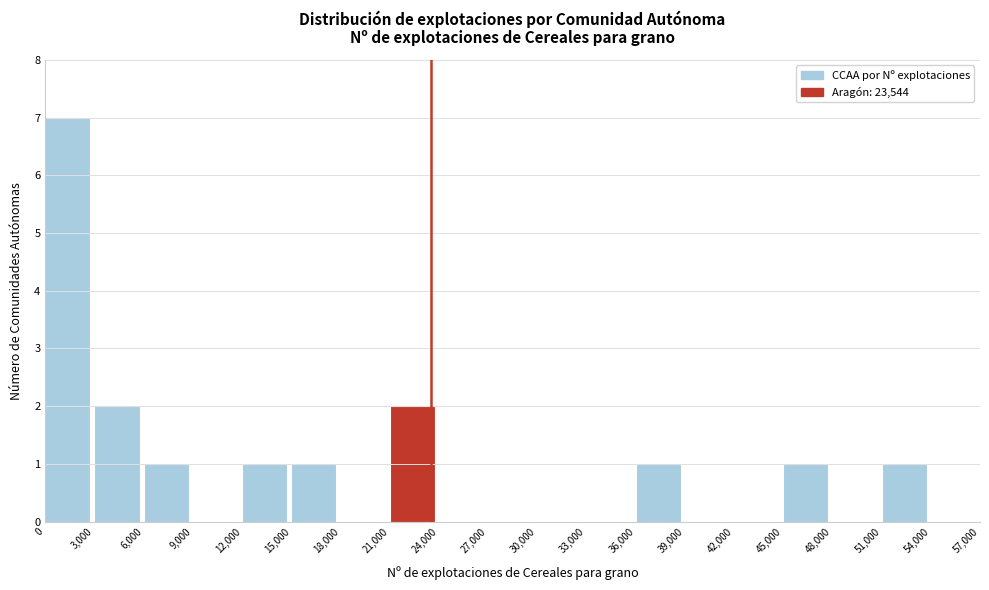

Reading left to right, transcribe this chart: for each bar, give the range it covers on the x-axis and its height. The values are not printed on the chart, so give them approximately, as read against the axis.

0 to 3,000: 7
3,000 to 6,000: 2
6,000 to 9,000: 1
9,000 to 12,000: 0
12,000 to 15,000: 1
15,000 to 18,000: 1
18,000 to 21,000: 0
21,000 to 24,000: 2
24,000 to 27,000: 0
27,000 to 30,000: 0
30,000 to 33,000: 0
33,000 to 36,000: 0
36,000 to 39,000: 1
39,000 to 42,000: 0
42,000 to 45,000: 0
45,000 to 48,000: 1
48,000 to 51,000: 0
51,000 to 54,000: 1
54,000 to 57,000: 0